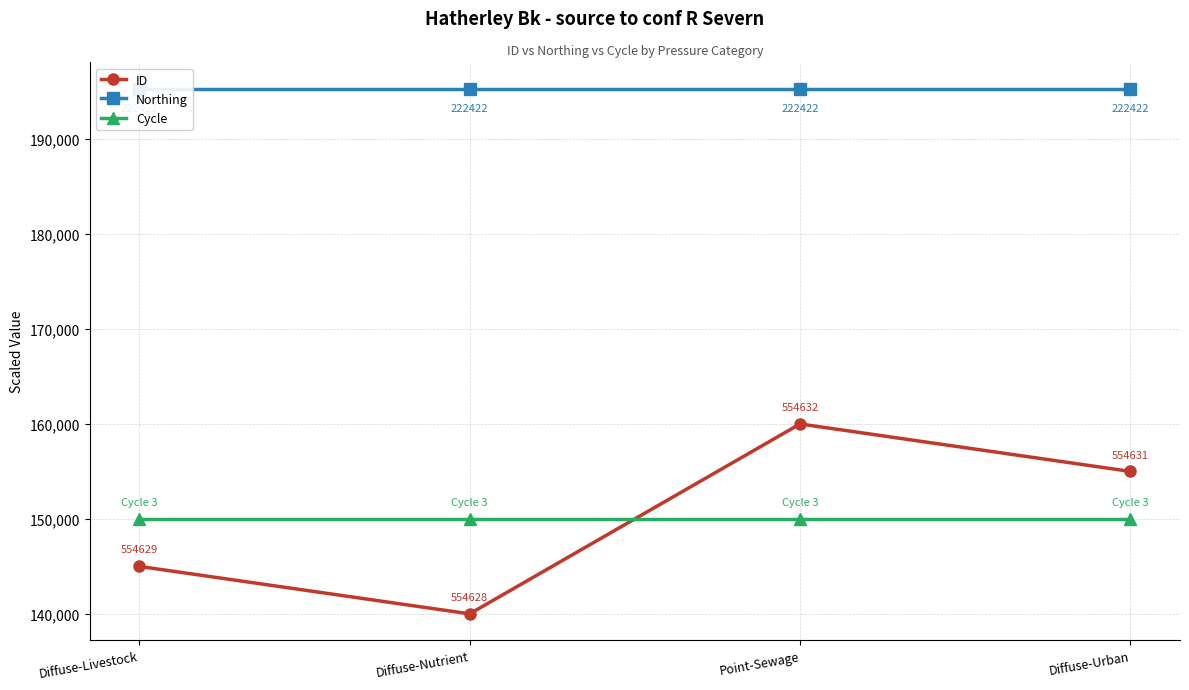

Which category has the lowest value across all series?

Diffuse-Nutrient